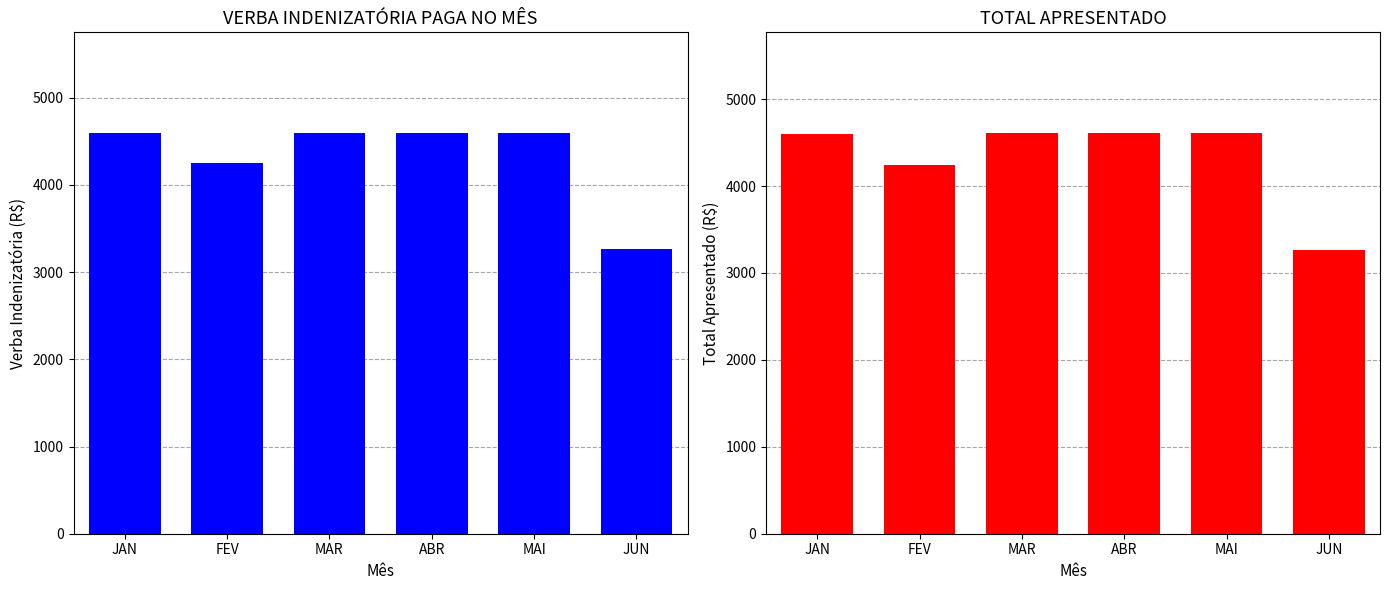

At which category is the sum across all series the highest?

ABR